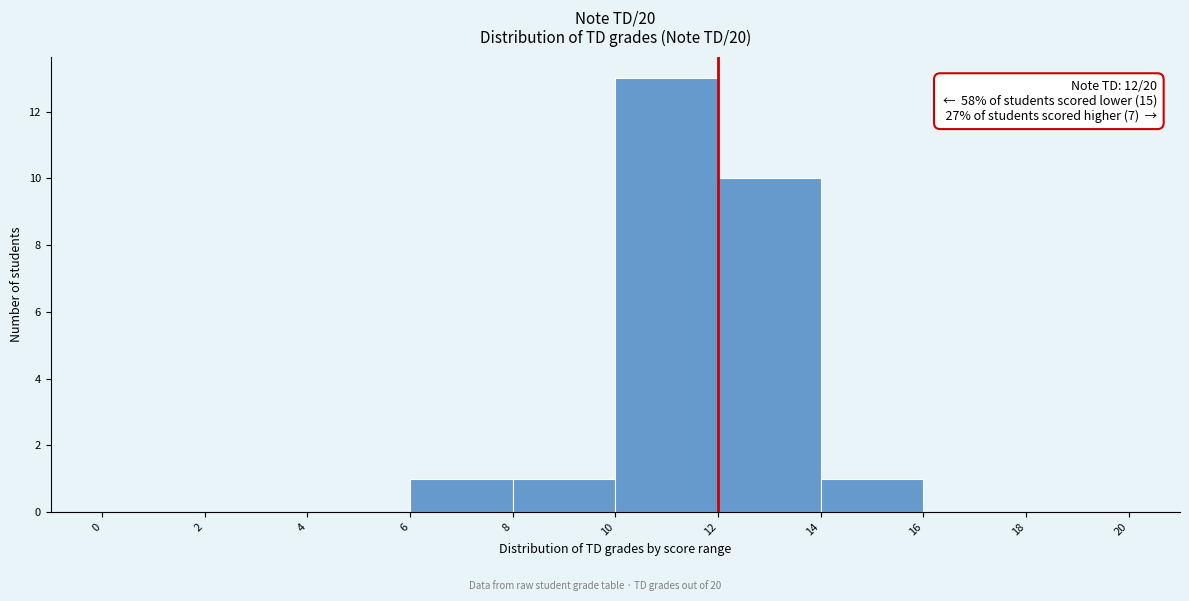

Which range on the x-axis has the tallest bar?

10 to 12